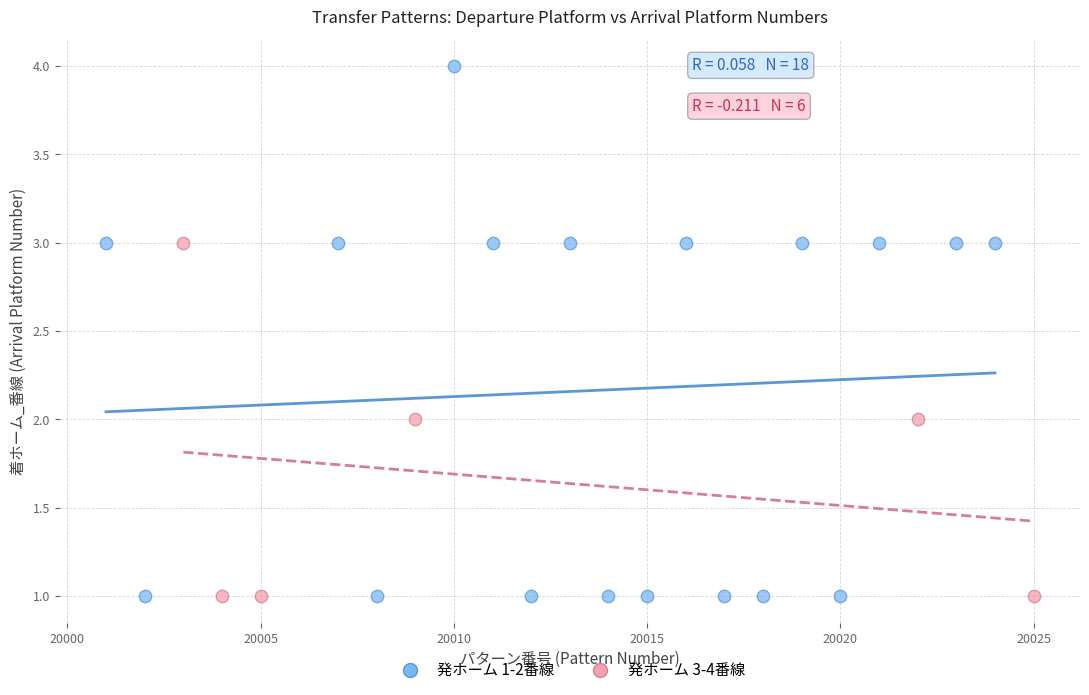

What are all the series names shown in the legend?

発ホーム 1-2番線, 発ホーム 3-4番線